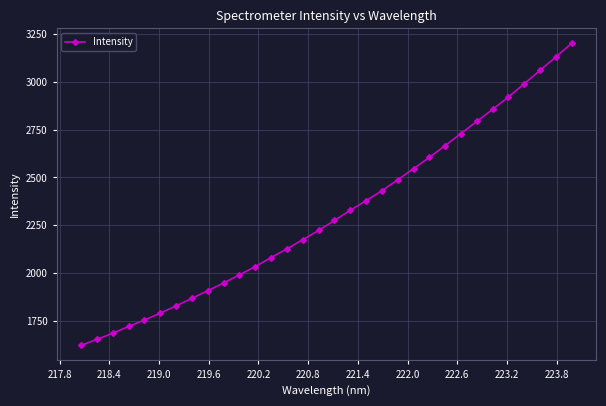

What is the sum of all values?

73804.2